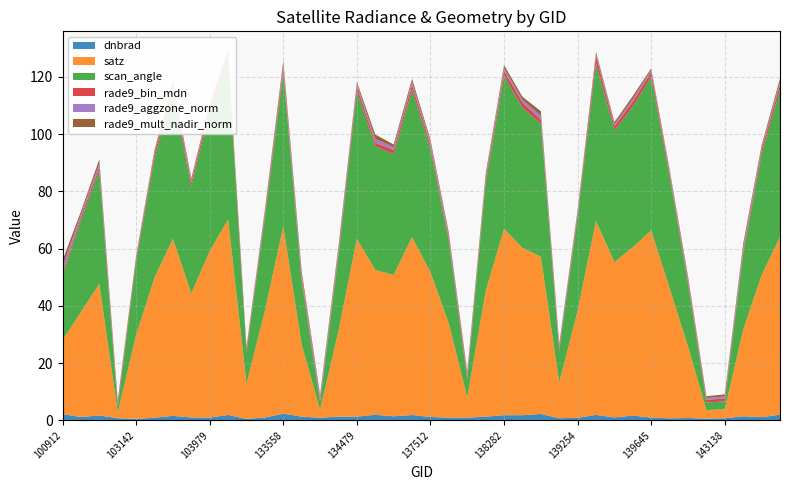

How many lines are shown in the chart?

6